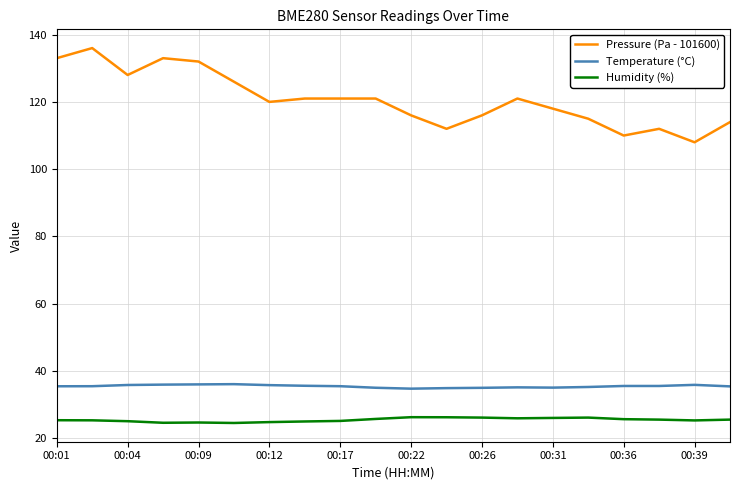

What is the difference between the maximum and minimum values in the Pressure (Pa - 101600) series?

28.0